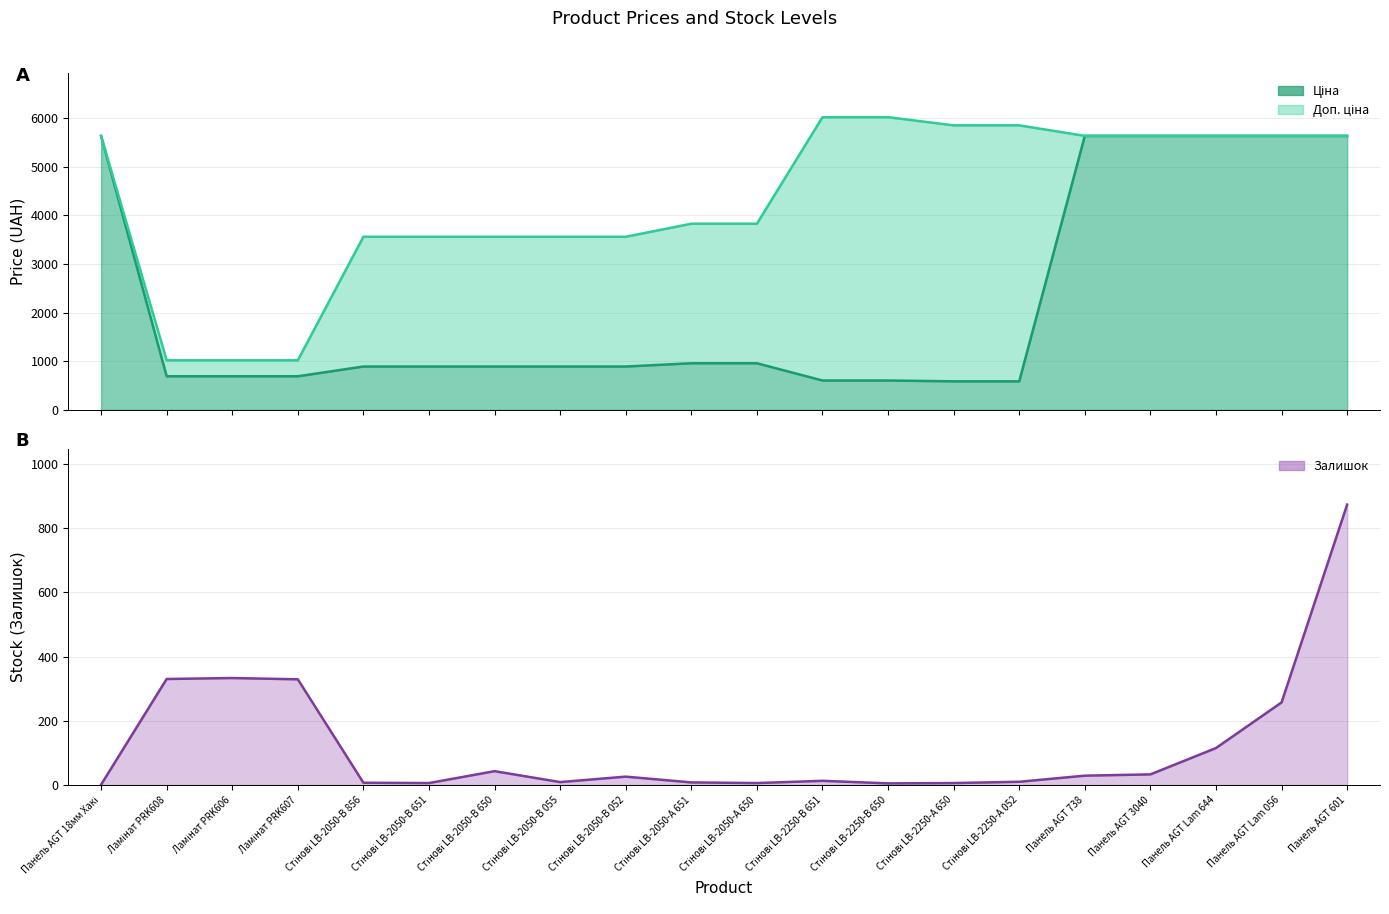

True or false: Ціна has a value of 3325.2 at Панель AGT Lam 056.

False